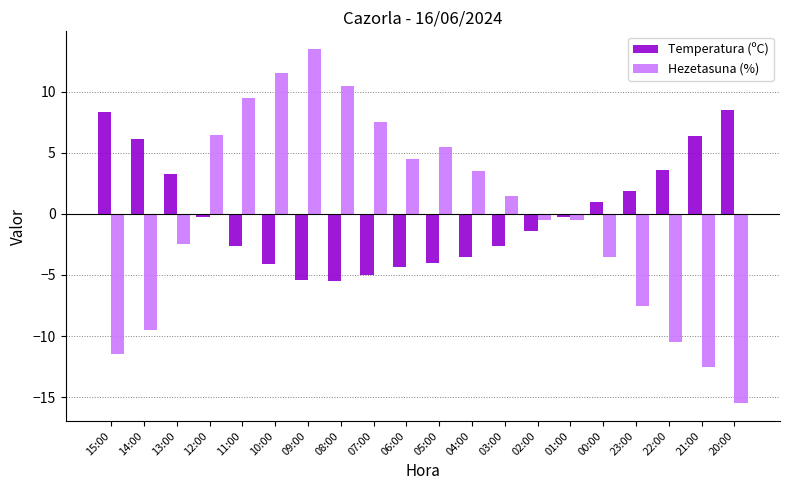

The value of Hezetasuna (%) at 06:00 is 1.3. True or false?

False